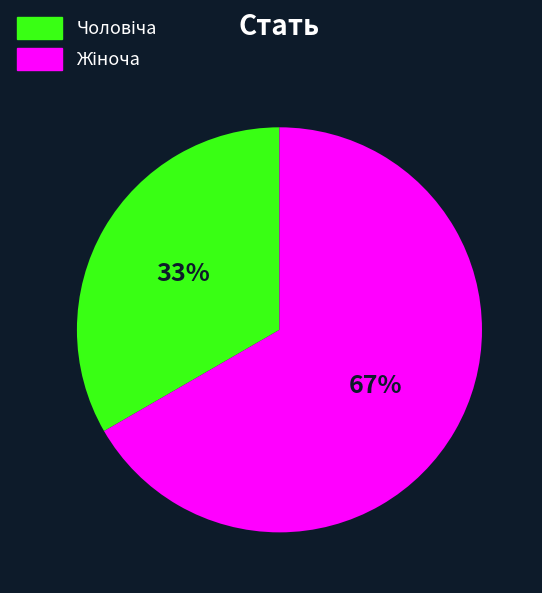

To the nearest percent, what is the average slice percentage?

50%